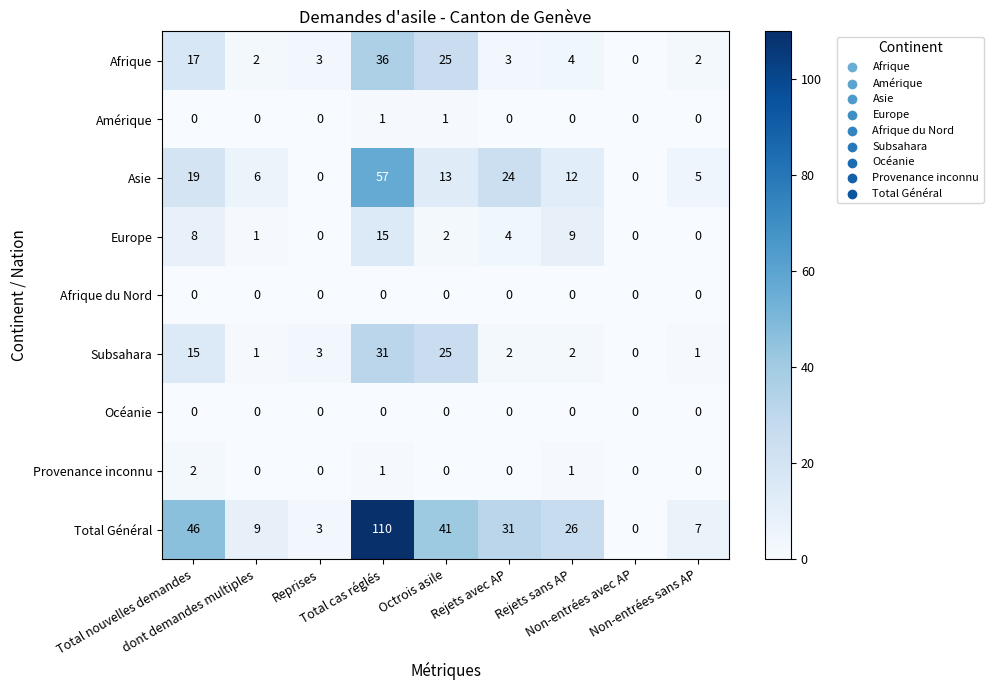

How many categories are shown in the chart?

9